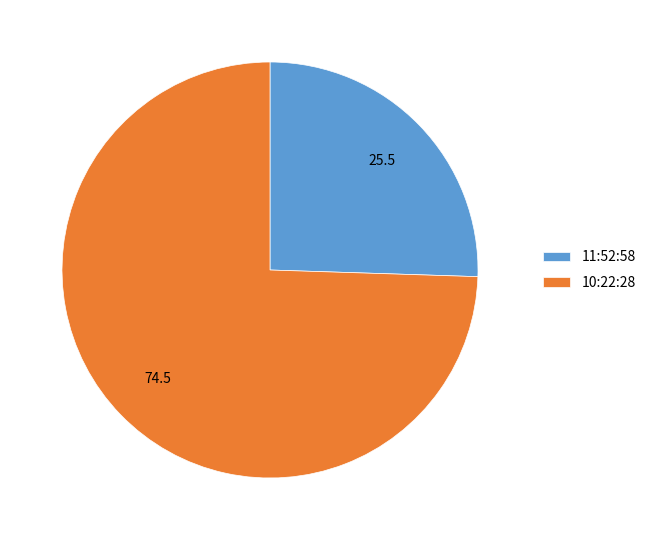

How many segments does this pie chart have?

2